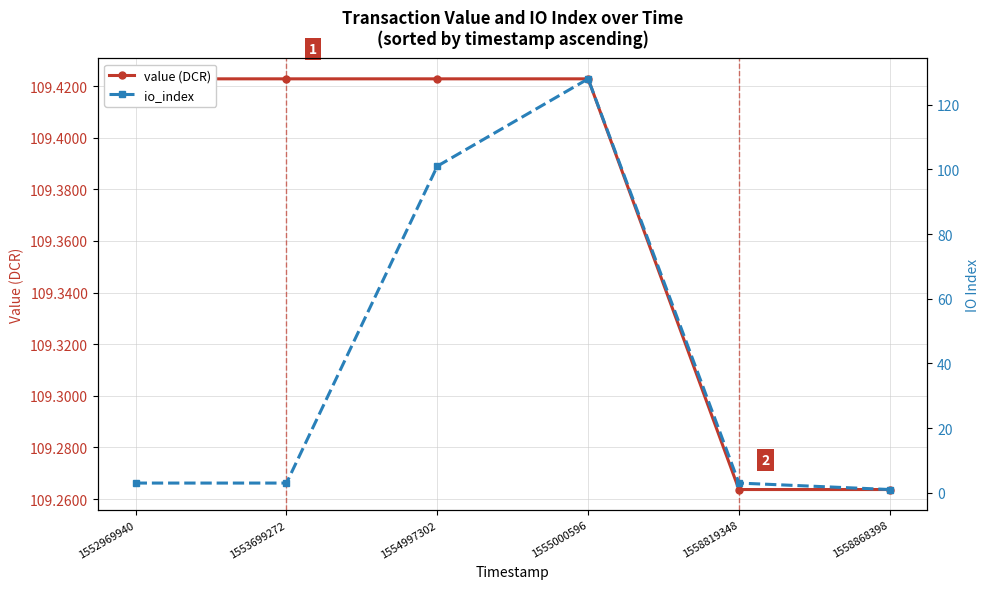

Is it true that io_index equals 3.0 at 1558819348?

True